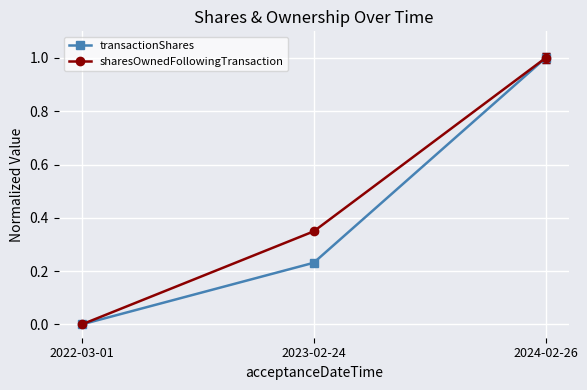

At which category is the sum across all series the highest?

2024-02-26